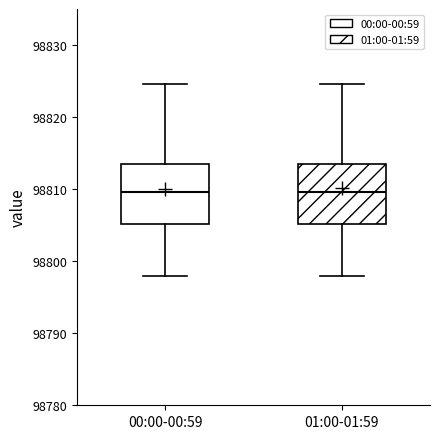

Reading left to right, read every box against the y-axis: the position of its median line, the range the box covers, and the ends of its whiskers. The values are not printed on the chart, so give them approximately, as read against the axis.

00:00-00:59: median 98810, box 98805 to 98814, whiskers 98798 to 98825
01:00-01:59: median 98810, box 98805 to 98814, whiskers 98798 to 98825